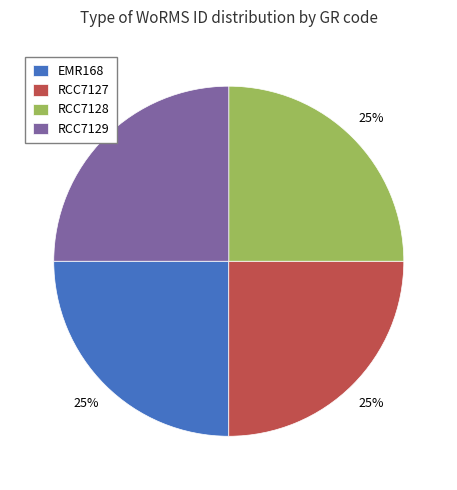

To the nearest percent, what portion does RCC7127 represent?

25%